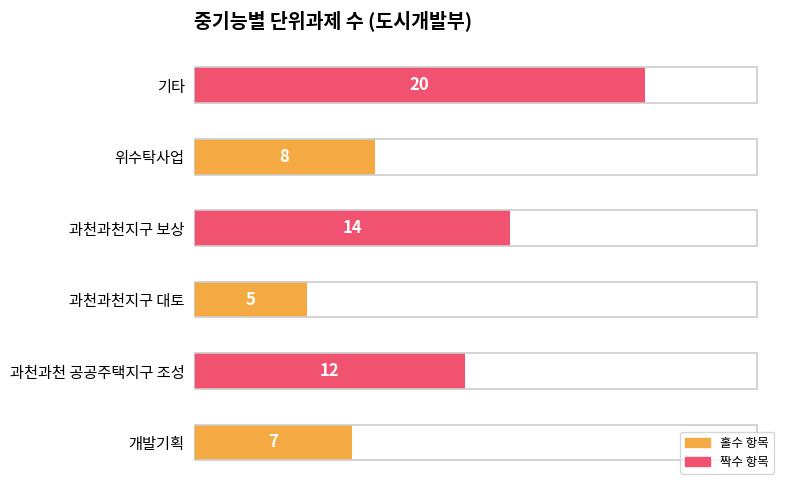

Between 과천과천지구 대토 and 과천과천 공공주택지구 조성, which is larger?

과천과천 공공주택지구 조성